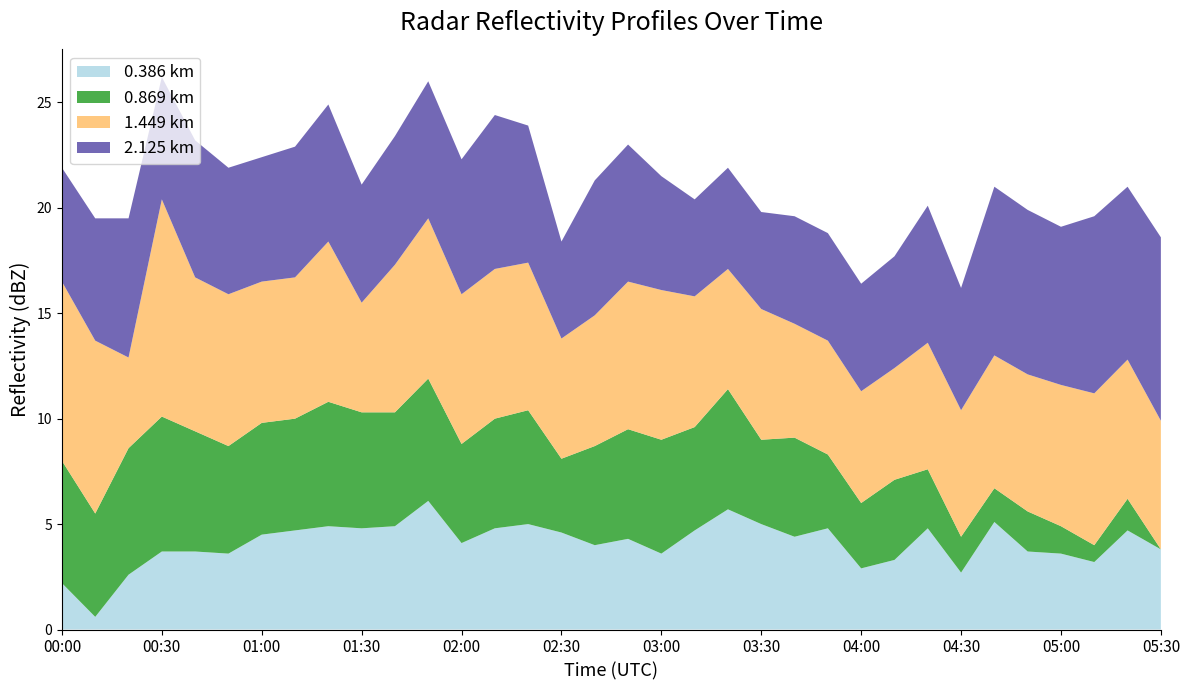

True or false: 0.386 km has a value of 3.6 at 05:00.

True